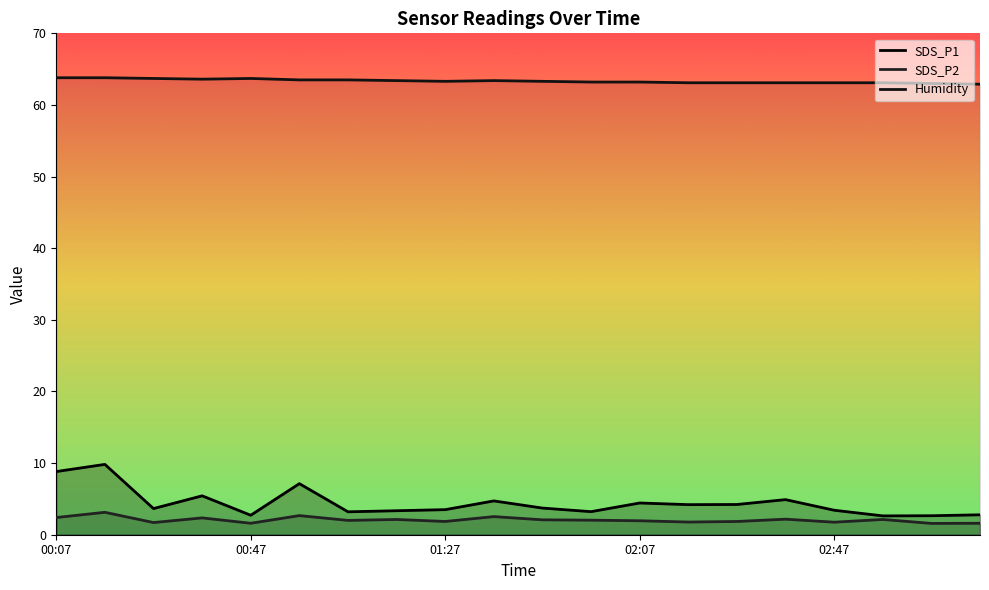

What is the difference between the Humidity values at 02:37 and 02:07?

0.1